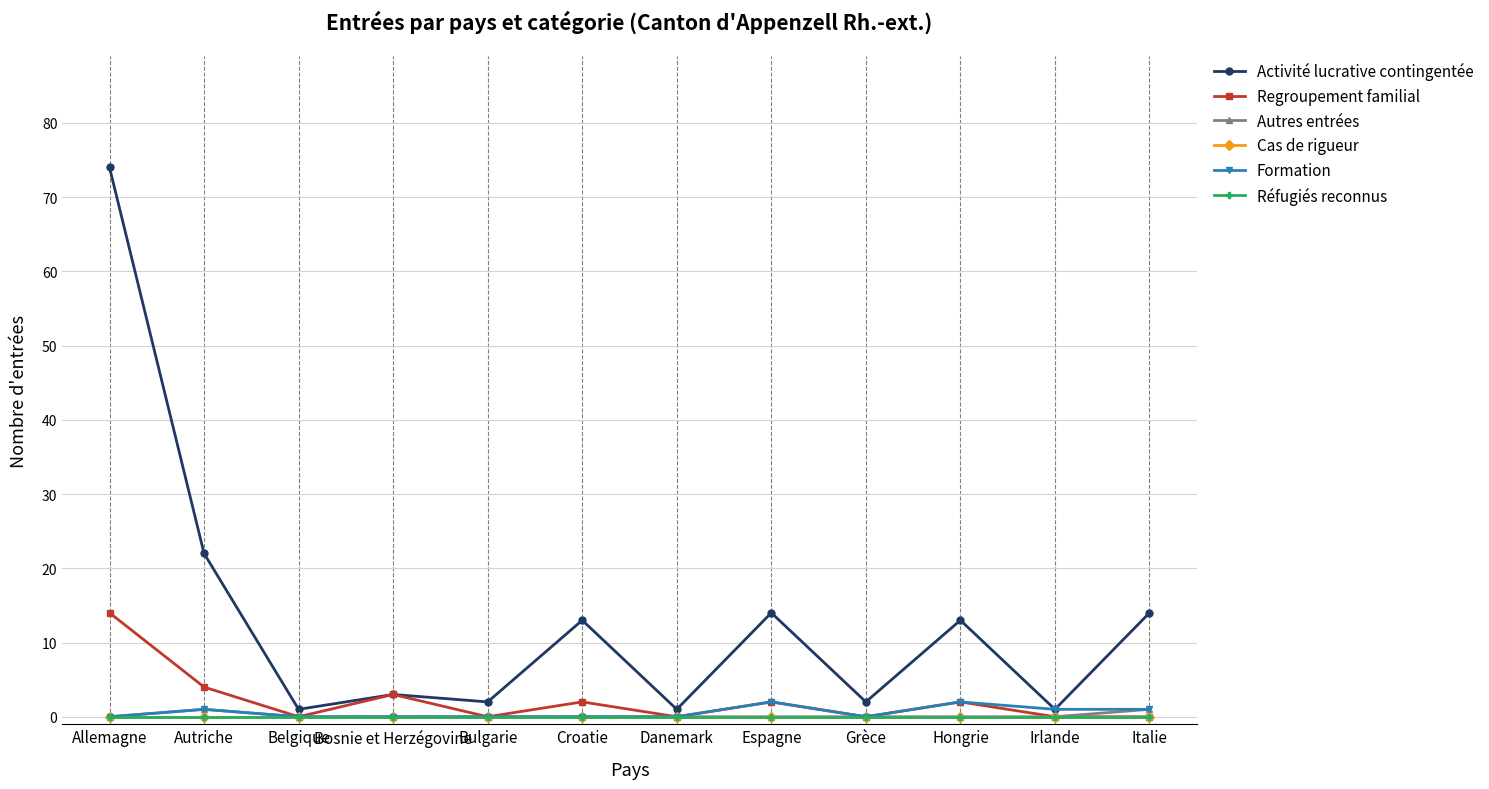

Reading left to right, extract all data points from this chart.

Activité lucrative contingentée: Allemagne=74	Autriche=22	Belgique=1	Bosnie et Herzégovine=3	Bulgarie=2	Croatie=13	Danemark=1	Espagne=14	Grèce=2	Hongrie=13	Irlande=1	Italie=14
Regroupement familial: Allemagne=14	Autriche=4	Belgique=0	Bosnie et Herzégovine=3	Bulgarie=0	Croatie=2	Danemark=0	Espagne=2	Grèce=0	Hongrie=2	Irlande=0	Italie=0
Autres entrées: Allemagne=0	Autriche=1	Belgique=0	Bosnie et Herzégovine=0	Bulgarie=0	Croatie=0	Danemark=0	Espagne=0	Grèce=0	Hongrie=0	Irlande=0	Italie=1
Cas de rigueur: Allemagne=0	Autriche=0	Belgique=0	Bosnie et Herzégovine=0	Bulgarie=0	Croatie=0	Danemark=0	Espagne=0	Grèce=0	Hongrie=0	Irlande=0	Italie=0
Formation: Allemagne=0	Autriche=1	Belgique=0	Bosnie et Herzégovine=0	Bulgarie=0	Croatie=0	Danemark=0	Espagne=2	Grèce=0	Hongrie=2	Irlande=1	Italie=1
Réfugiés reconnus: Allemagne=0	Autriche=0	Belgique=0	Bosnie et Herzégovine=0	Bulgarie=0	Croatie=0	Danemark=0	Espagne=0	Grèce=0	Hongrie=0	Irlande=0	Italie=0